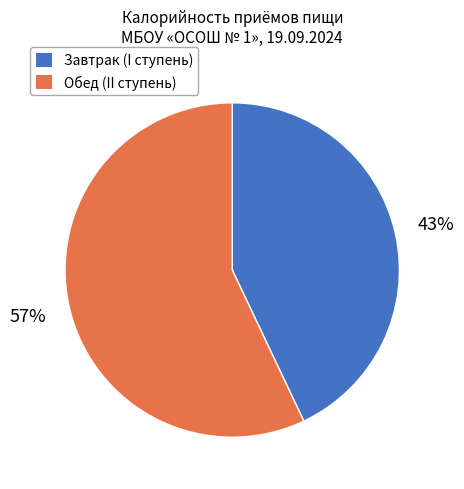

Which category has the biggest portion of the pie?

Обед (II ступень)